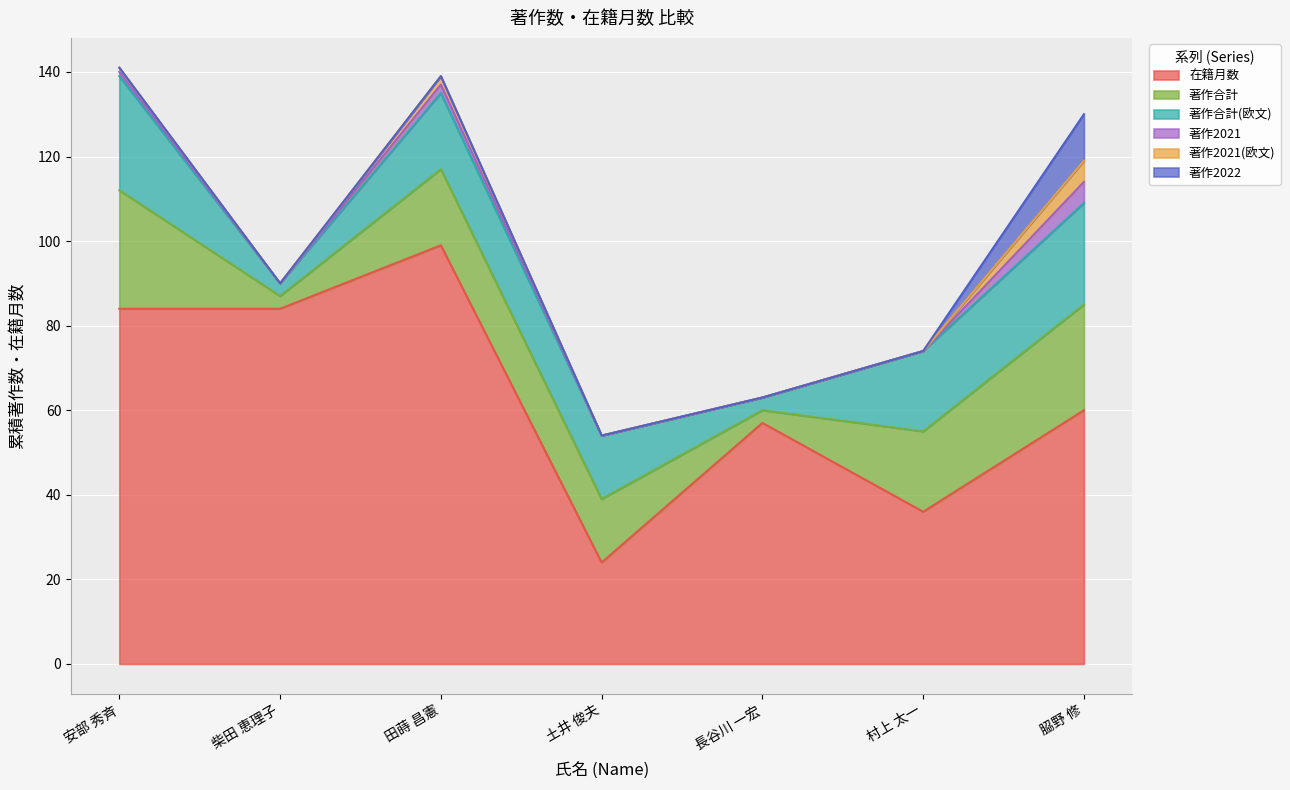

What is the difference between the highest and lowest values at 𦚰野 修?

55